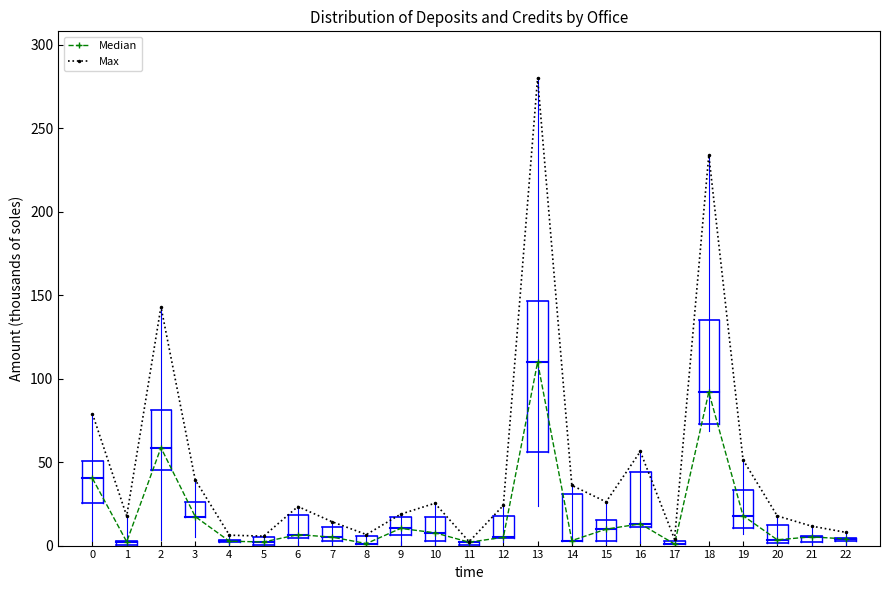

What is the difference between the second highest and second lowest values in the Max series?

230.0